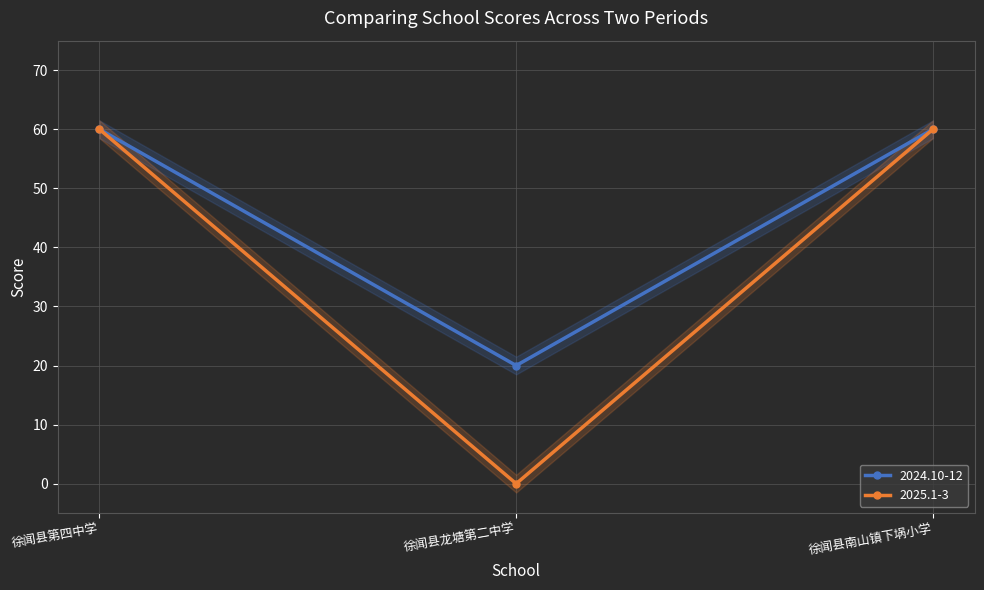

List the labels in order of 2025.1-3 value, largest first.

徐闻县第四中学, 徐闻县南山镇下埚小学, 徐闻县龙塘第二中学